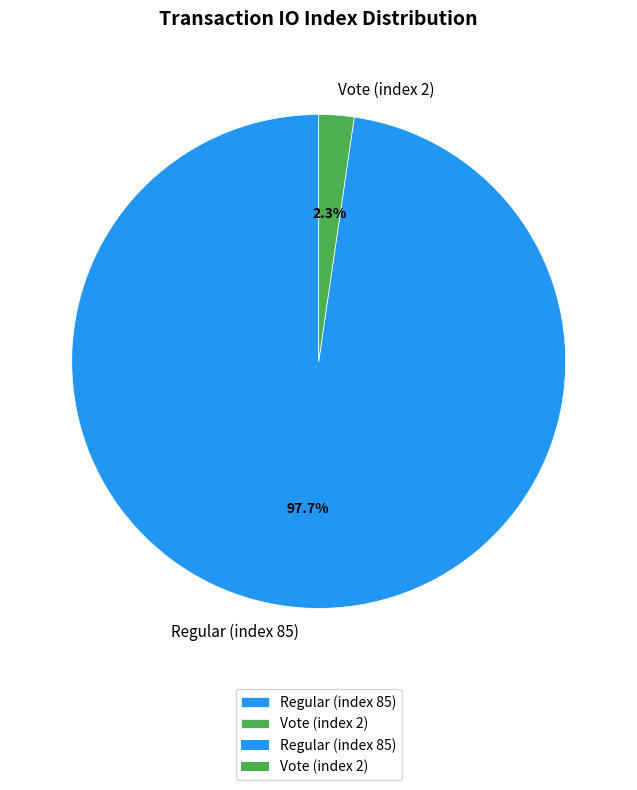

What percentage is the Vote (index 2) slice, to the nearest percent?

2%